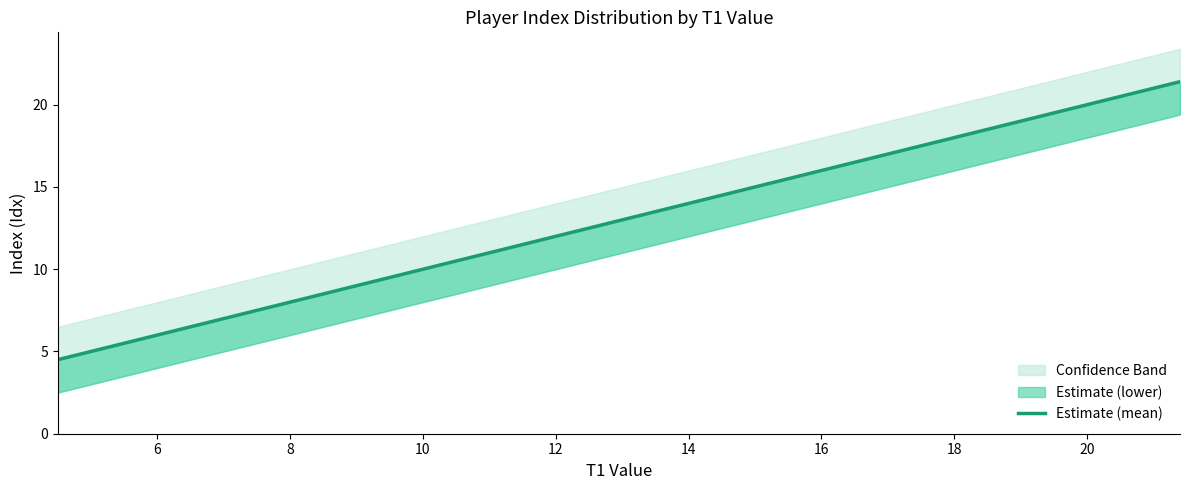

Count the number of categories in the chart.

30